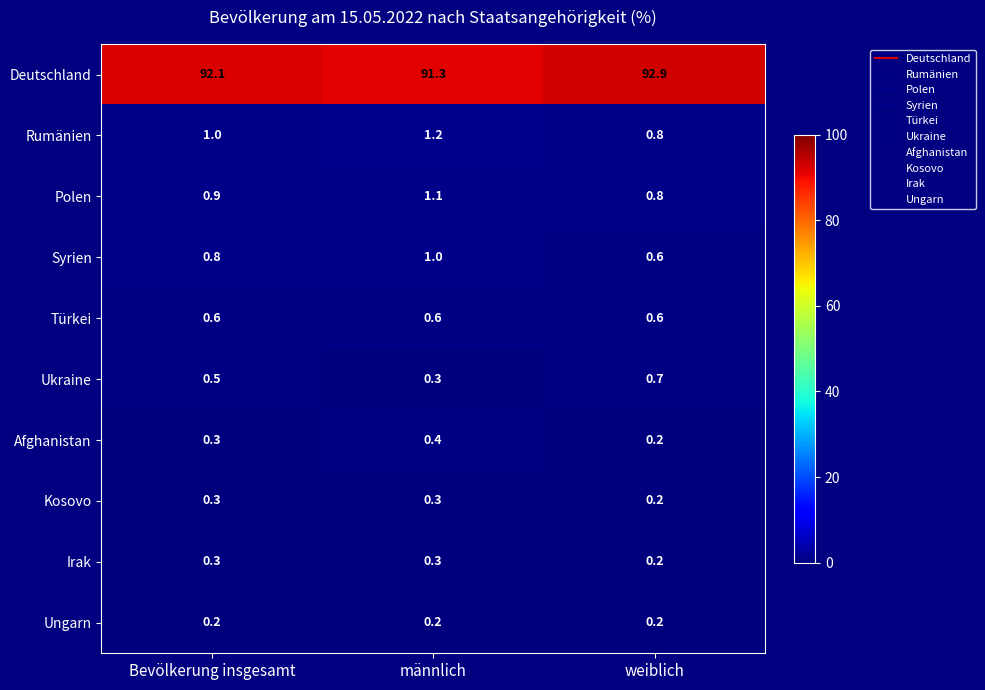

At how many categories does at least one series exceed 87?

3